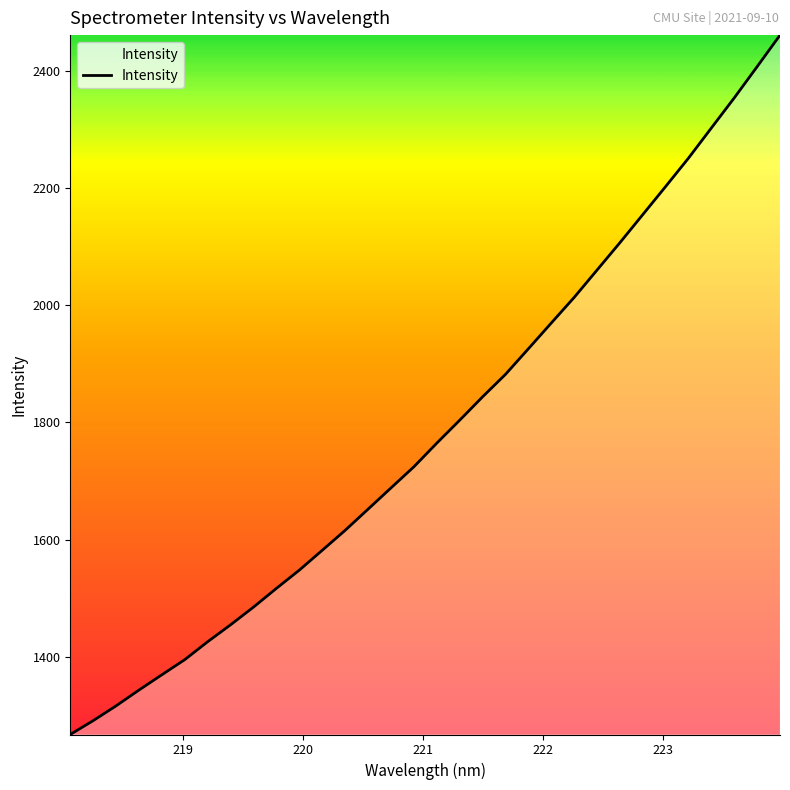

What is the maximum value shown in the chart?

2460.4